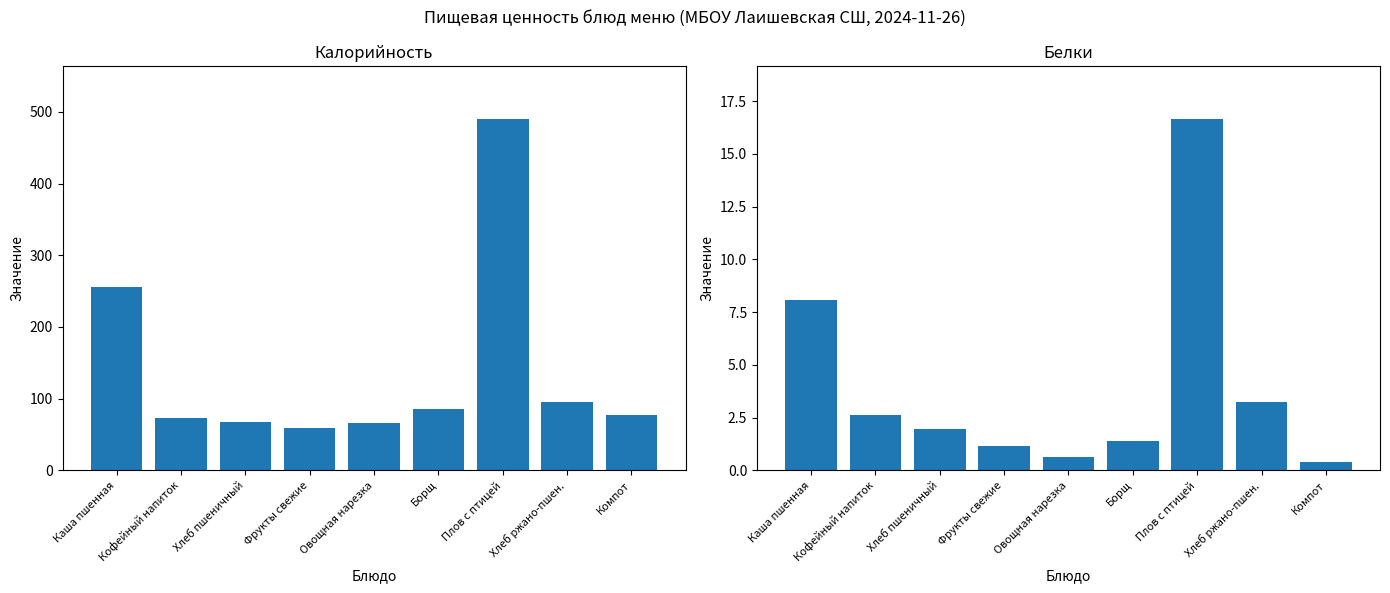

Which category has the lowest value across all series?

Компот